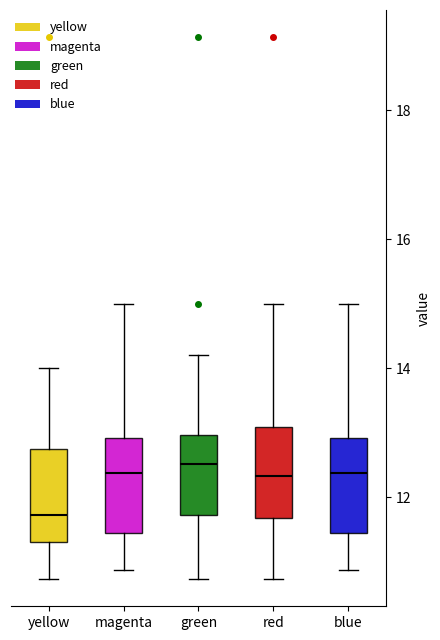

Reading left to right, transcribe this box plot: for each box, give where its median line is, the range the box spans, and where its two whiskers end, as read against the y-axis. The values are not printed on the chart, so give them approximately, as read against the axis.

yellow: median 11.8, box 11.4 to 12.8, whiskers 10.8 to 14.0
magenta: median 12.4, box 11.4 to 13.0, whiskers 10.8 to 15.0
green: median 12.6, box 11.8 to 13.0, whiskers 10.8 to 14.2
red: median 12.4, box 11.6 to 13.0, whiskers 10.8 to 15.0
blue: median 12.4, box 11.4 to 13.0, whiskers 10.8 to 15.0